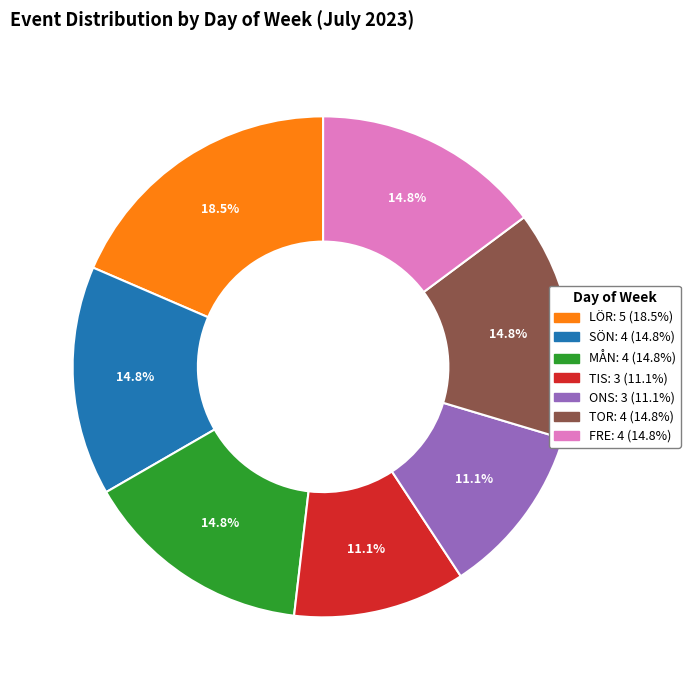

What portion of the pie excludes MÅN?

85.2%